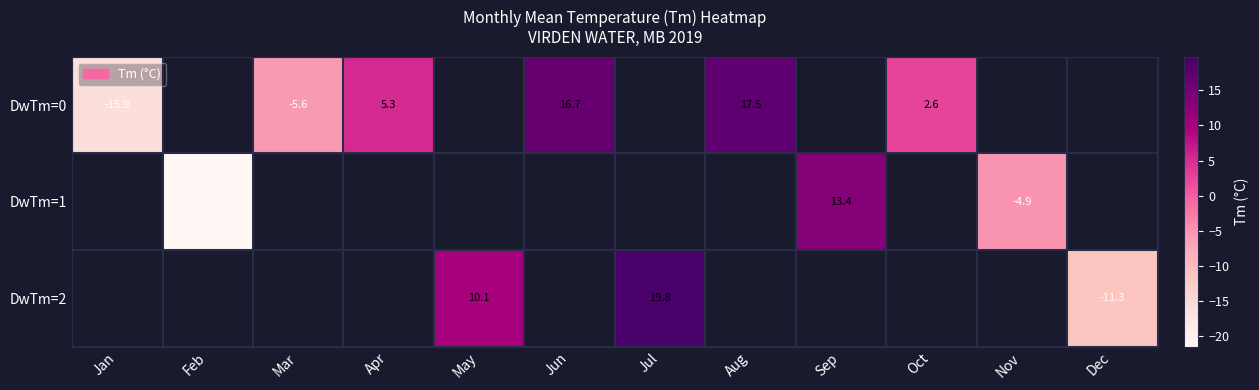

The DwTm=1 series shows -21.5 at Feb. True or false?

True